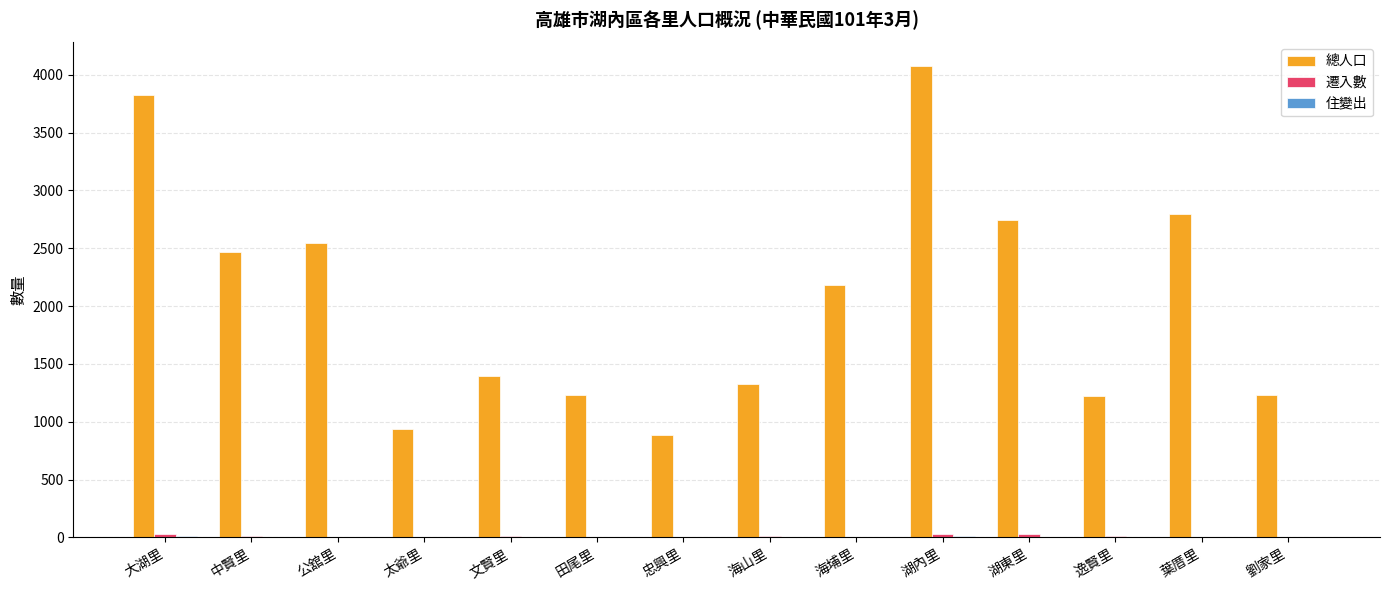

What is the maximum value shown in the chart?

4075